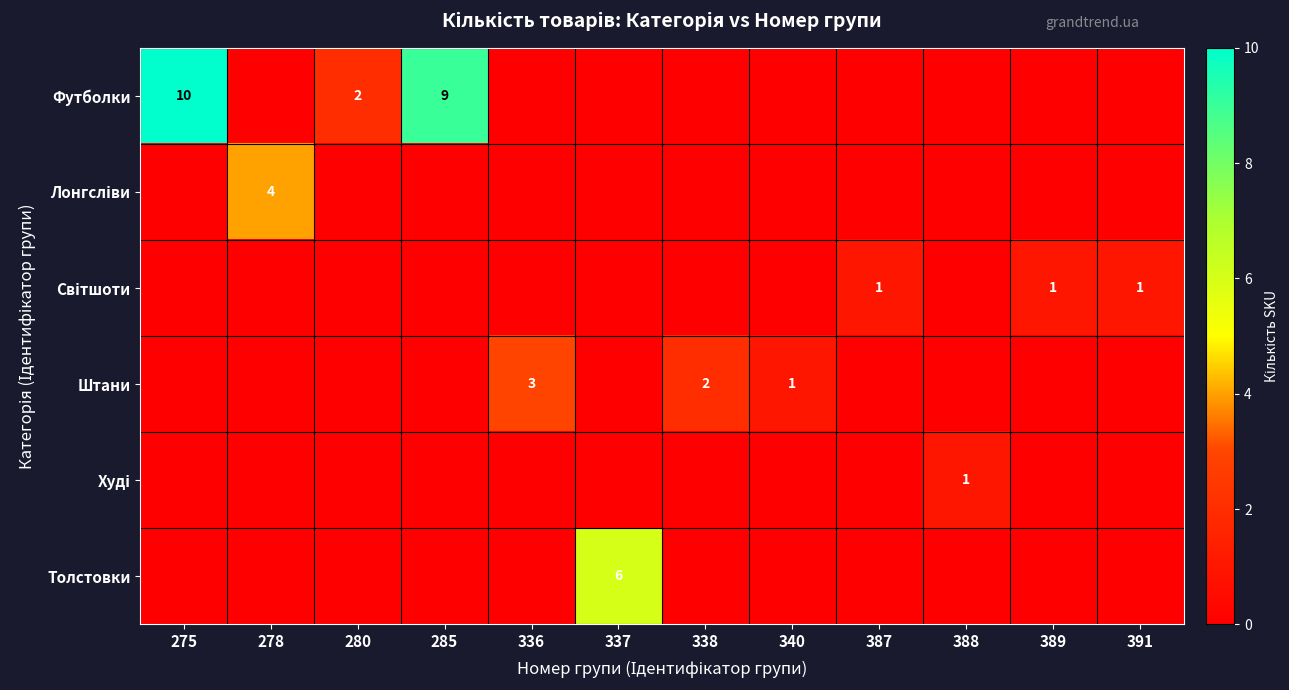

Count the Світшоти values in the range 0 to 1.

12